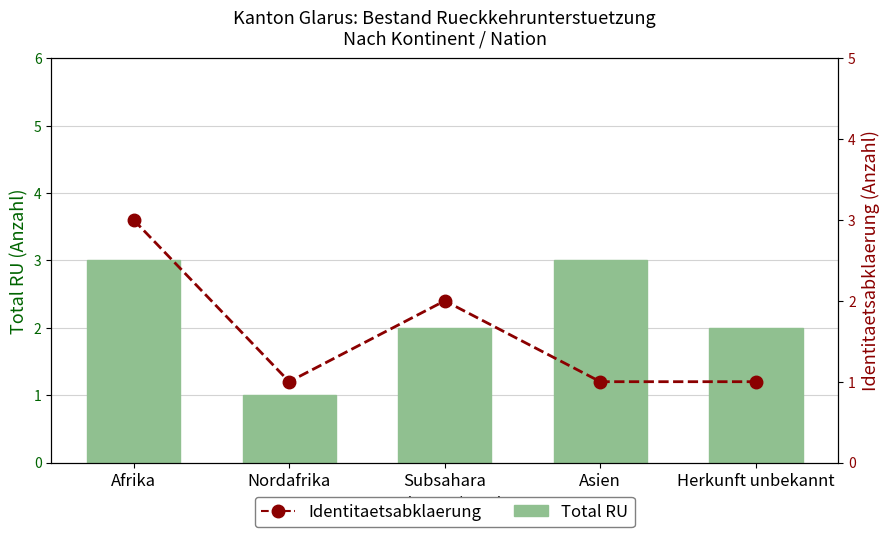

What are all the series names shown in the legend?

Total RU, Identitaetsabklaerung